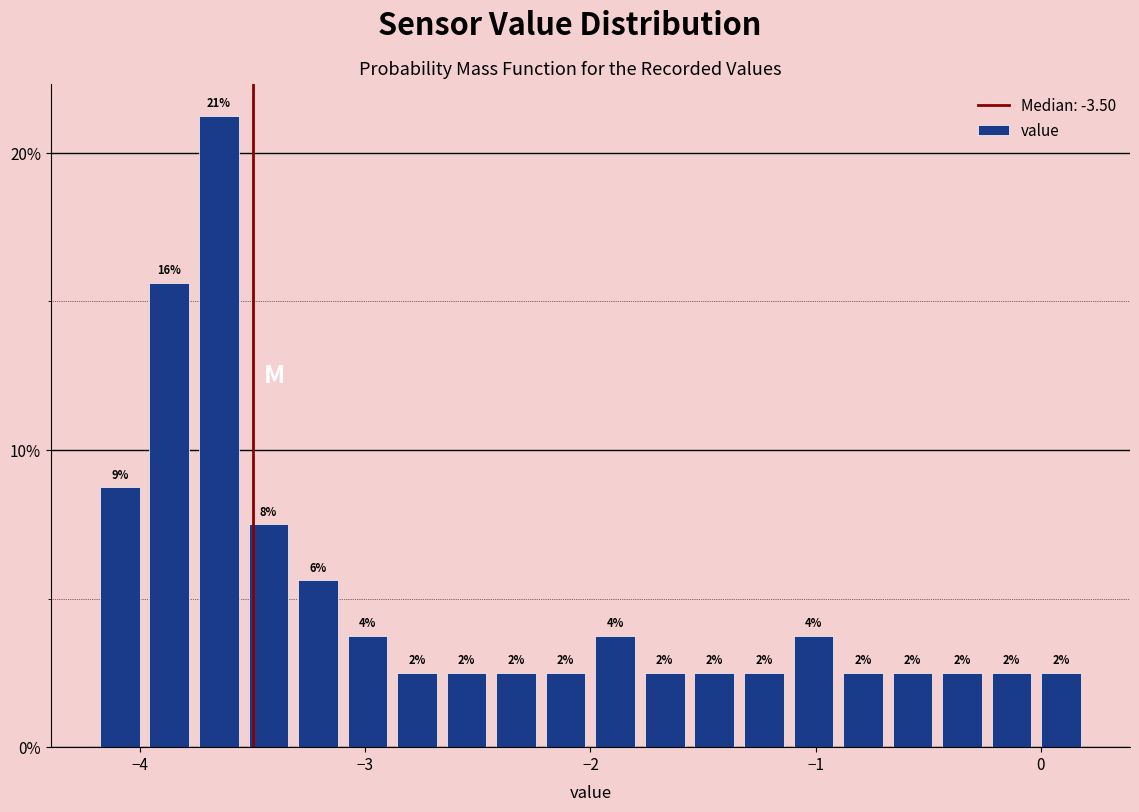

Read against the x-axis, roughly where is the centre of the tallest bar?

-3.6